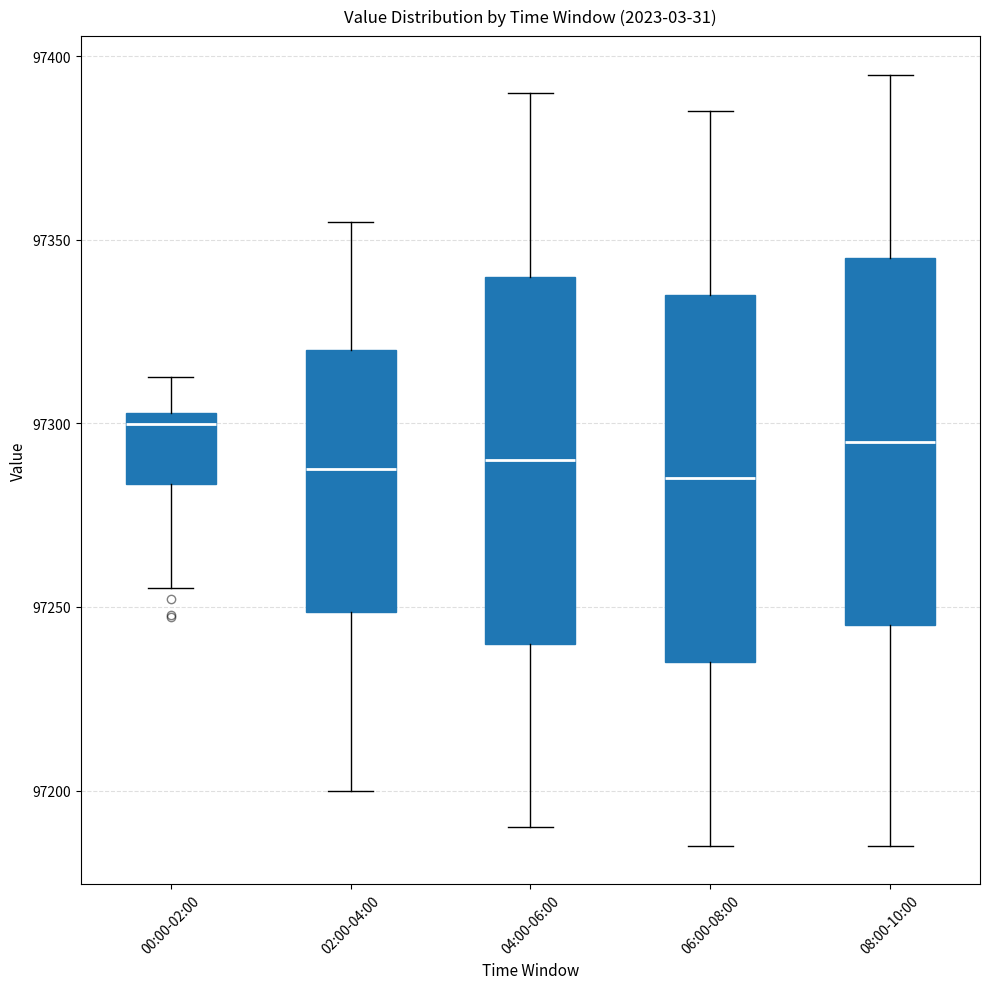

Reading left to right, read every box against the y-axis: the position of its median line, the range the box covers, and the ends of its whiskers. The values are not printed on the chart, so give them approximately, as read against the axis.

00:00-02:00: median 97300, box 97285 to 97305, whiskers 97255 to 97315
02:00-04:00: median 97290, box 97250 to 97320, whiskers 97200 to 97355
04:00-06:00: median 97290, box 97240 to 97340, whiskers 97190 to 97390
06:00-08:00: median 97285, box 97235 to 97335, whiskers 97185 to 97385
08:00-10:00: median 97295, box 97245 to 97345, whiskers 97185 to 97395